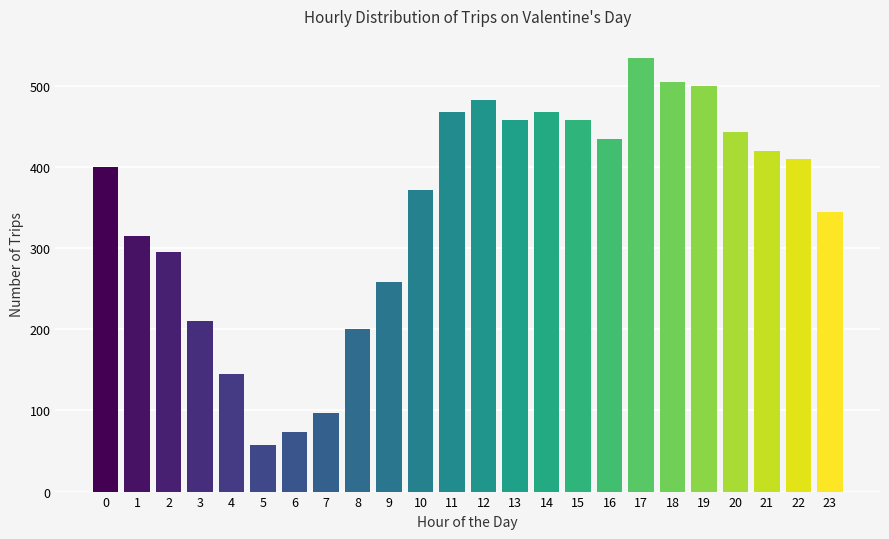

Reading right to left, extract all data points from this chart.

345	410	420	443	500	505	535	435	458	468	458	483	468	372	258	200	97	73	58	145	210	295	315	400